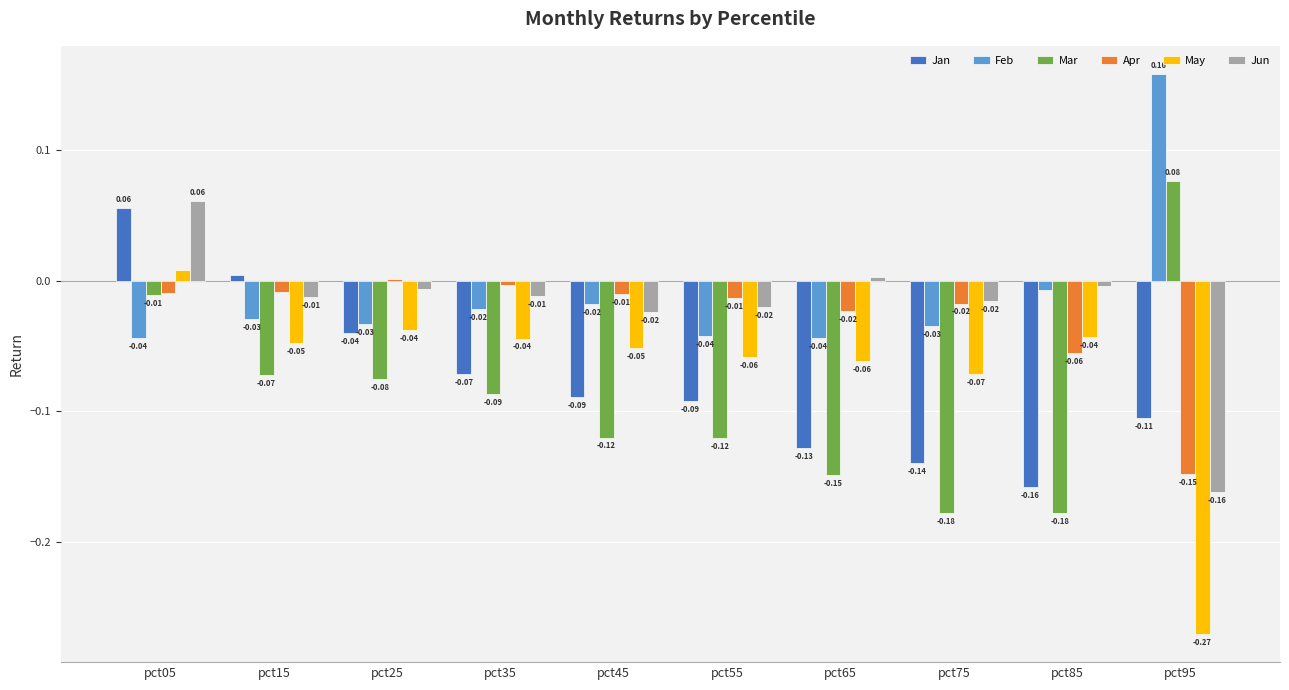

Between pct05 and pct65, which series saw the biggest shift?

Jan